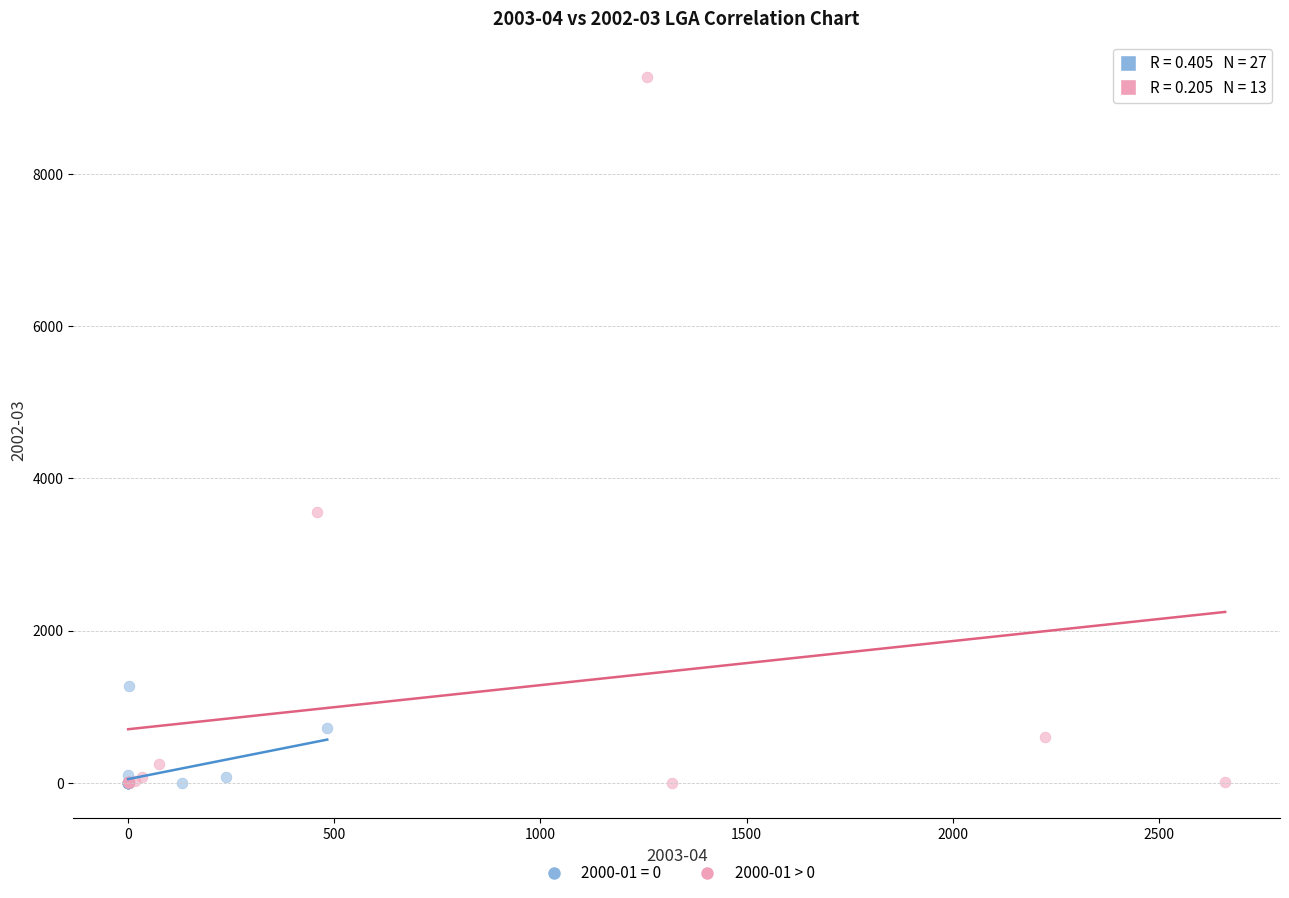

Which series contains the highest Y value?

2000-01 > 0